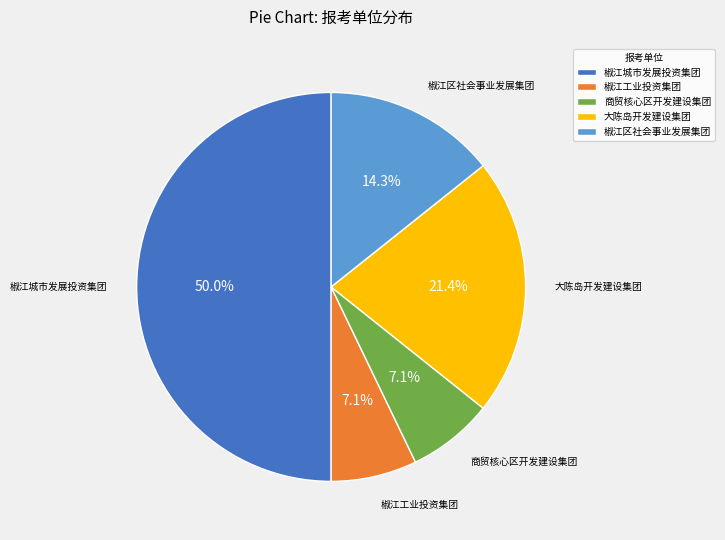

Approximately how many times larger is the value at 椒江区社会事业发展集团 compared to 椒江城市发展投资集团?

0.3